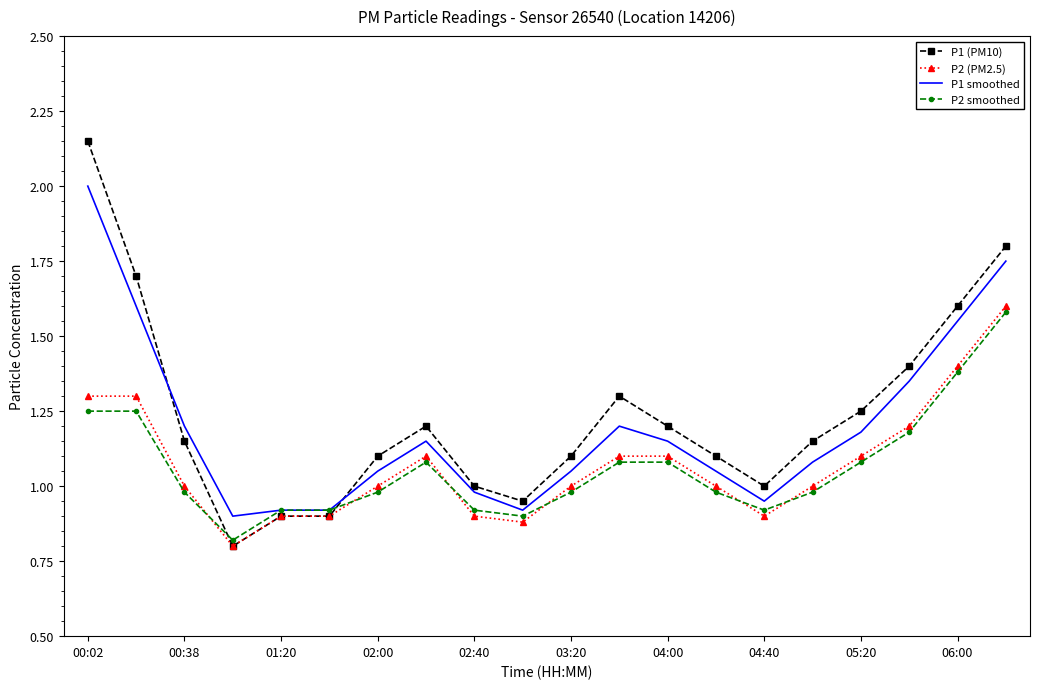

Which series ends up on top after the final intersection of P1 (PM10) and P1 smoothed?

P1 (PM10)